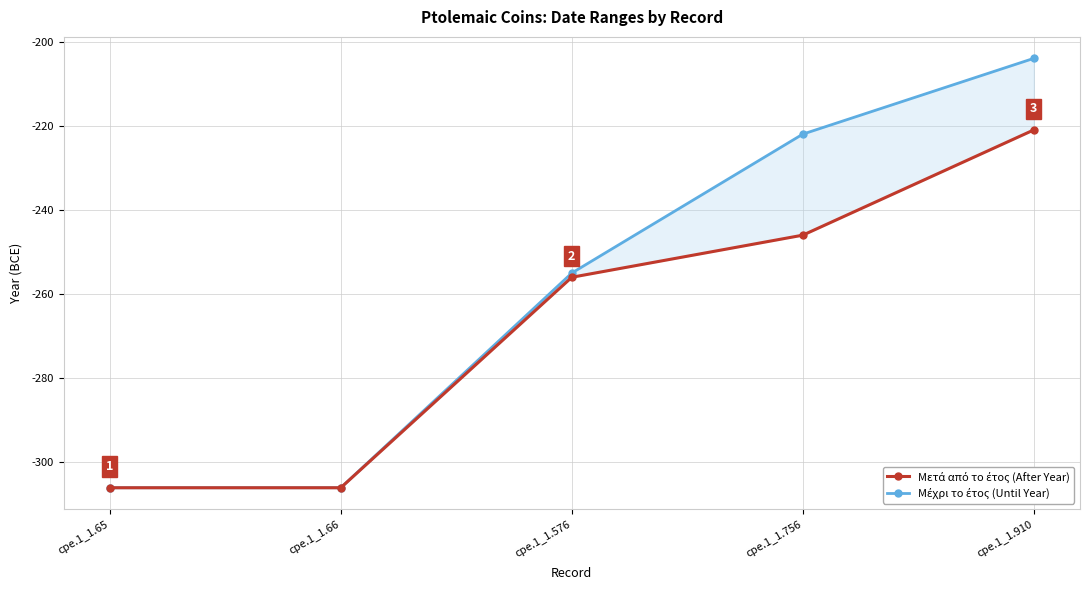

Which series has the largest total across all categories?

Μέχρι το έτος (Until Year)